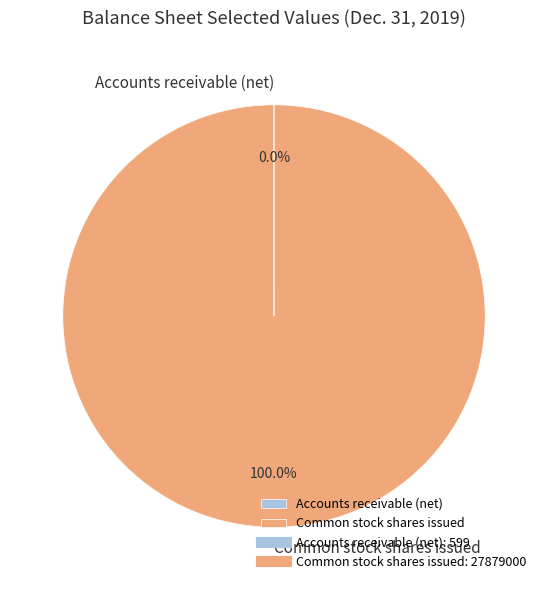

Which slice is the largest?

Common stock shares issued